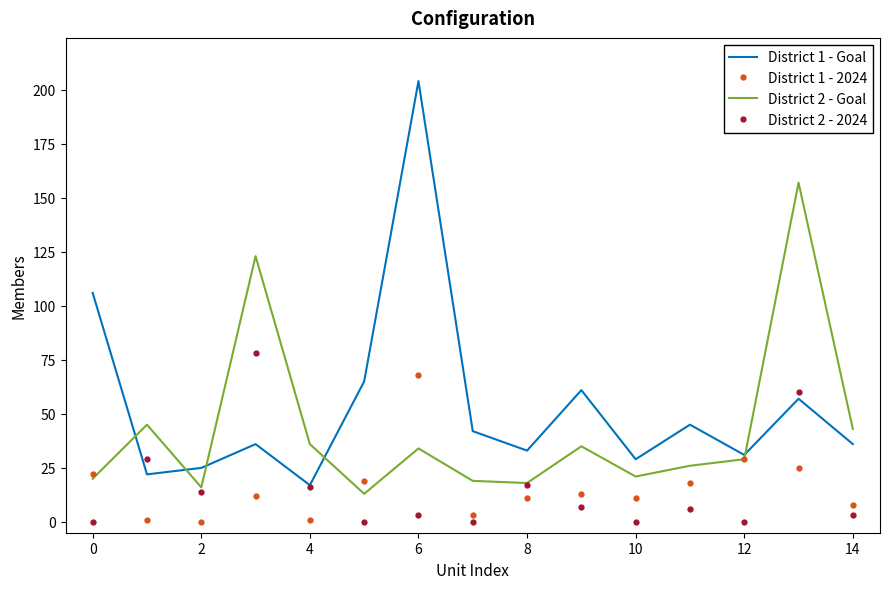

How many series are shown in this chart?

4